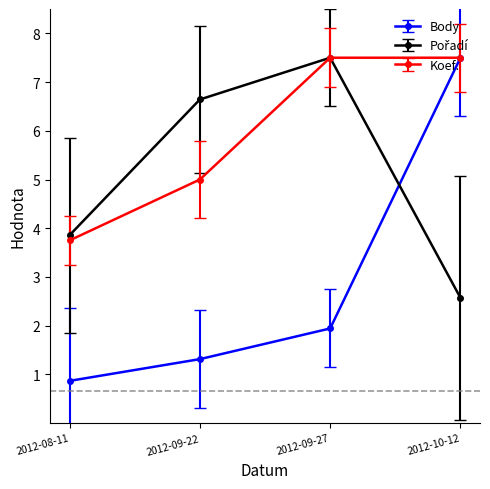

Which category has the lowest value across all series?

2012-08-11